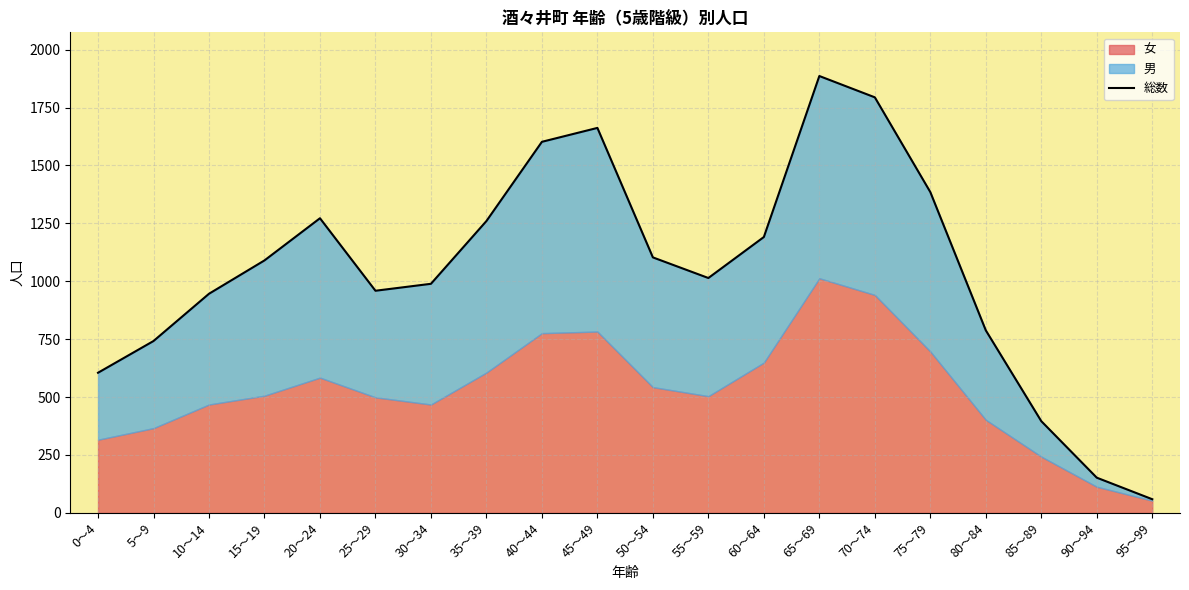

What position from the left is 0～4?

1